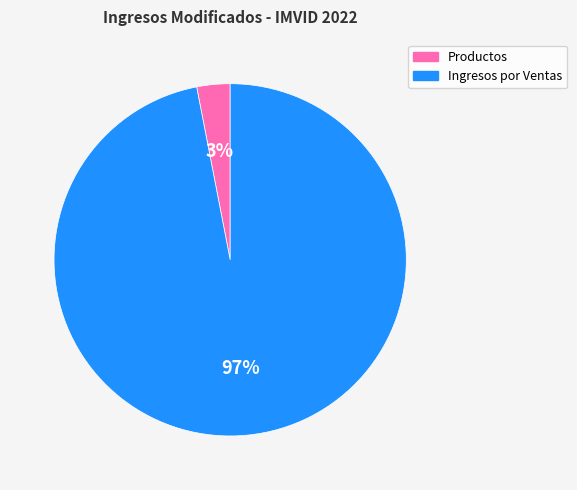

Which category has the biggest portion of the pie?

Ingresos por Ventas